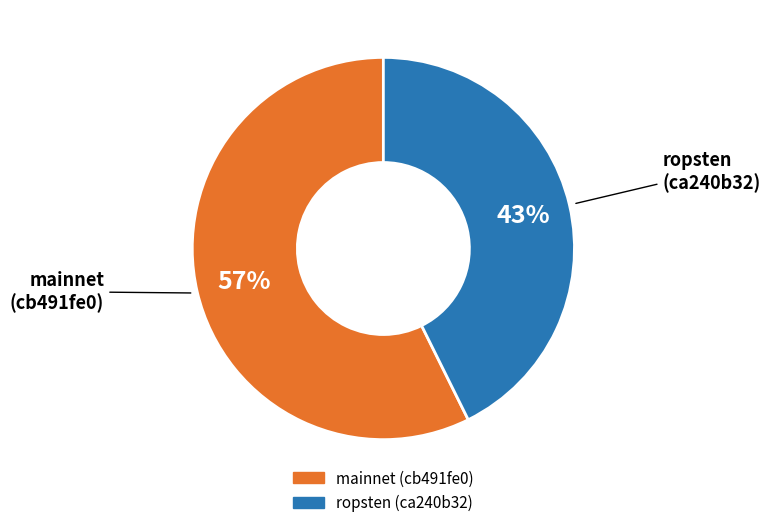

Which has a higher value, mainnet (cb491fe0) or ropsten (ca240b32)?

mainnet (cb491fe0)